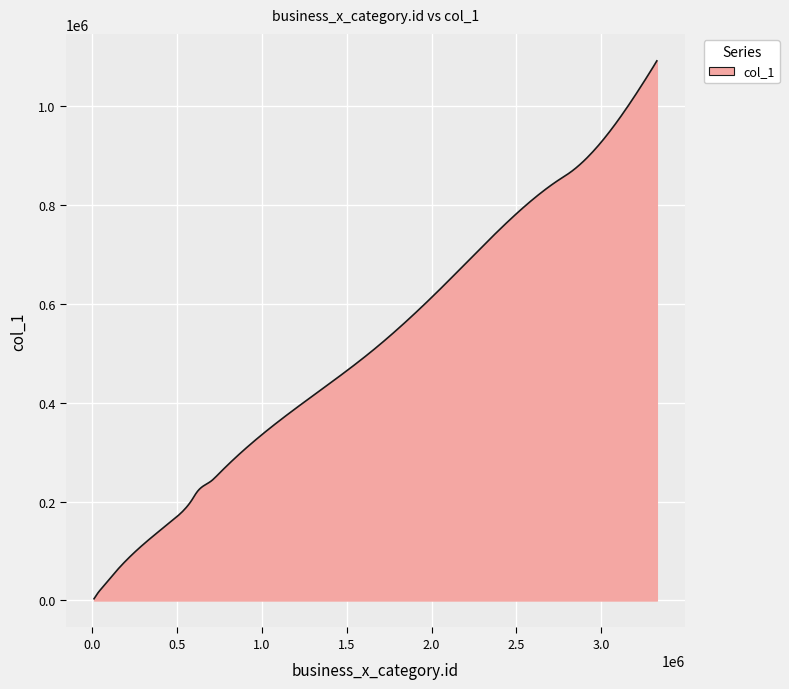

What is the difference between the maximum and minimum values?

1088086.0